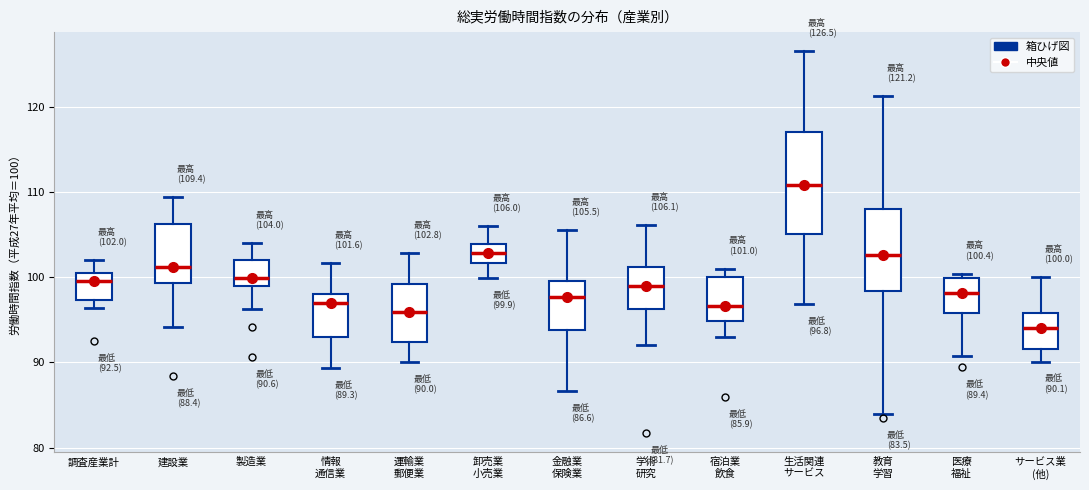

Which box is the tallest, from its lower edge to its upper edge?

生活関連 サービス